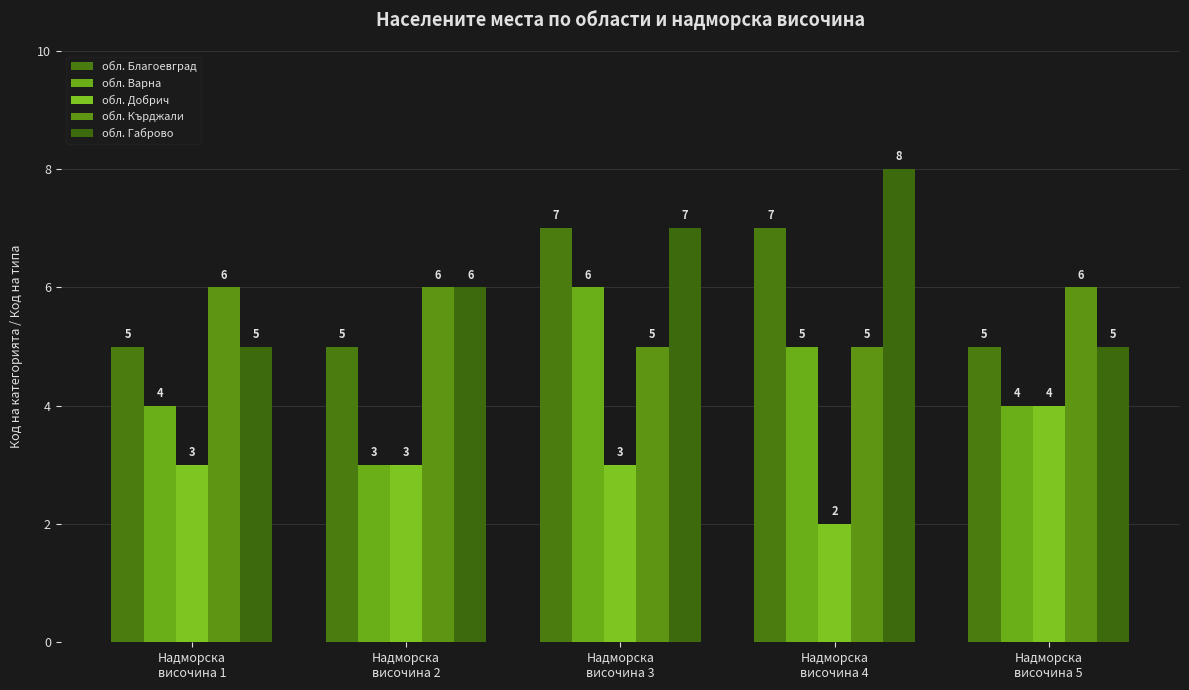

The обл. Благоевград series shows 7 at Надморска
височина 4. True or false?

True